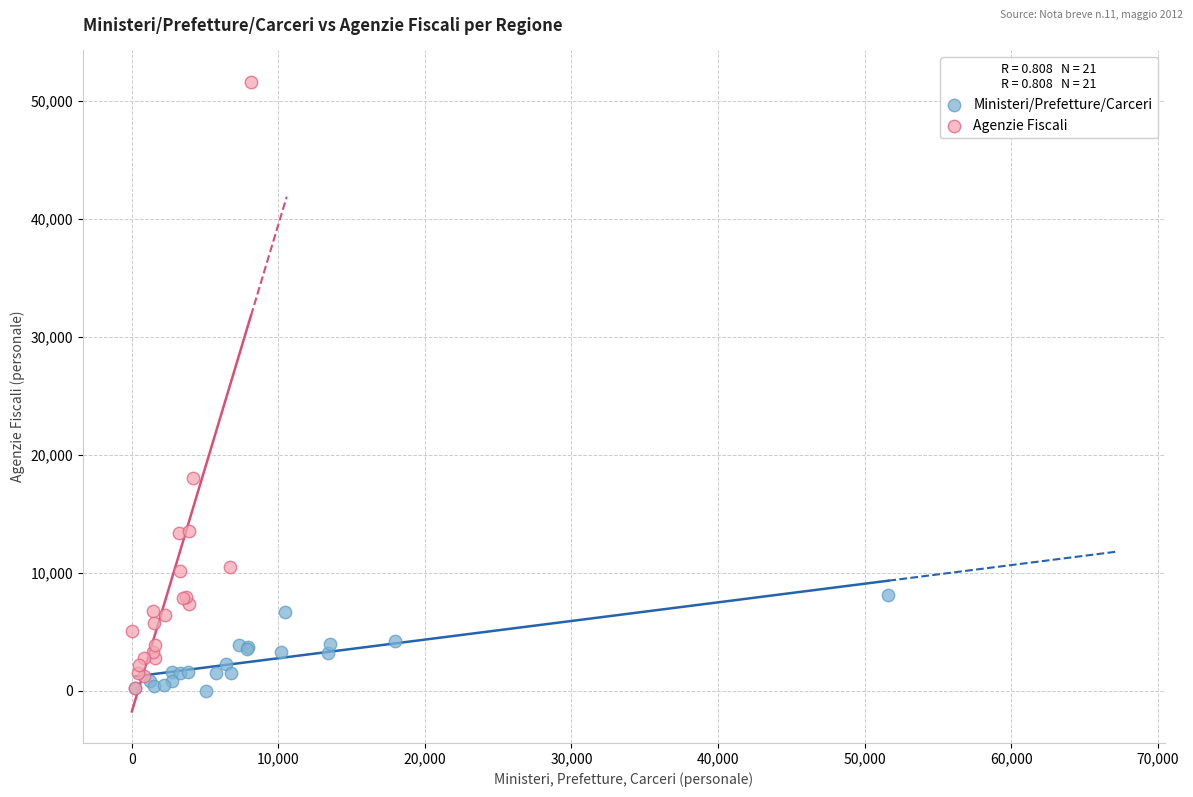

Which series has the largest Y range (max minus min)?

Agenzie Fiscali